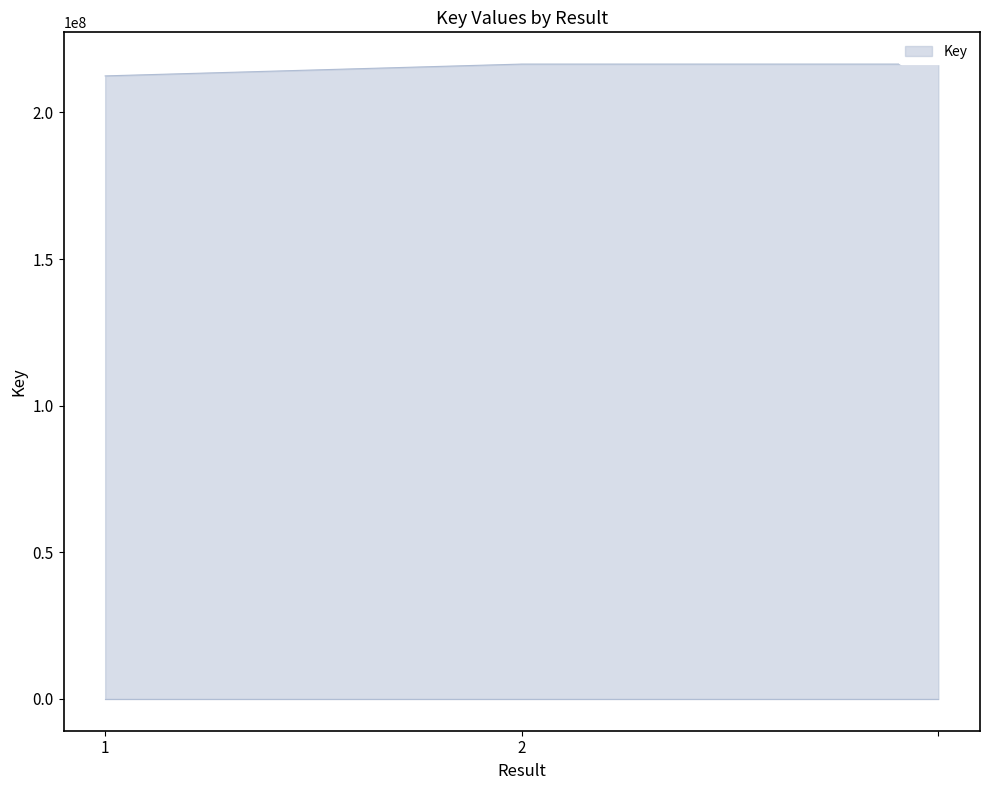

Reading left to right, transcribe all the data shown in this chart.

1=212466824	2=216498269	=216498269